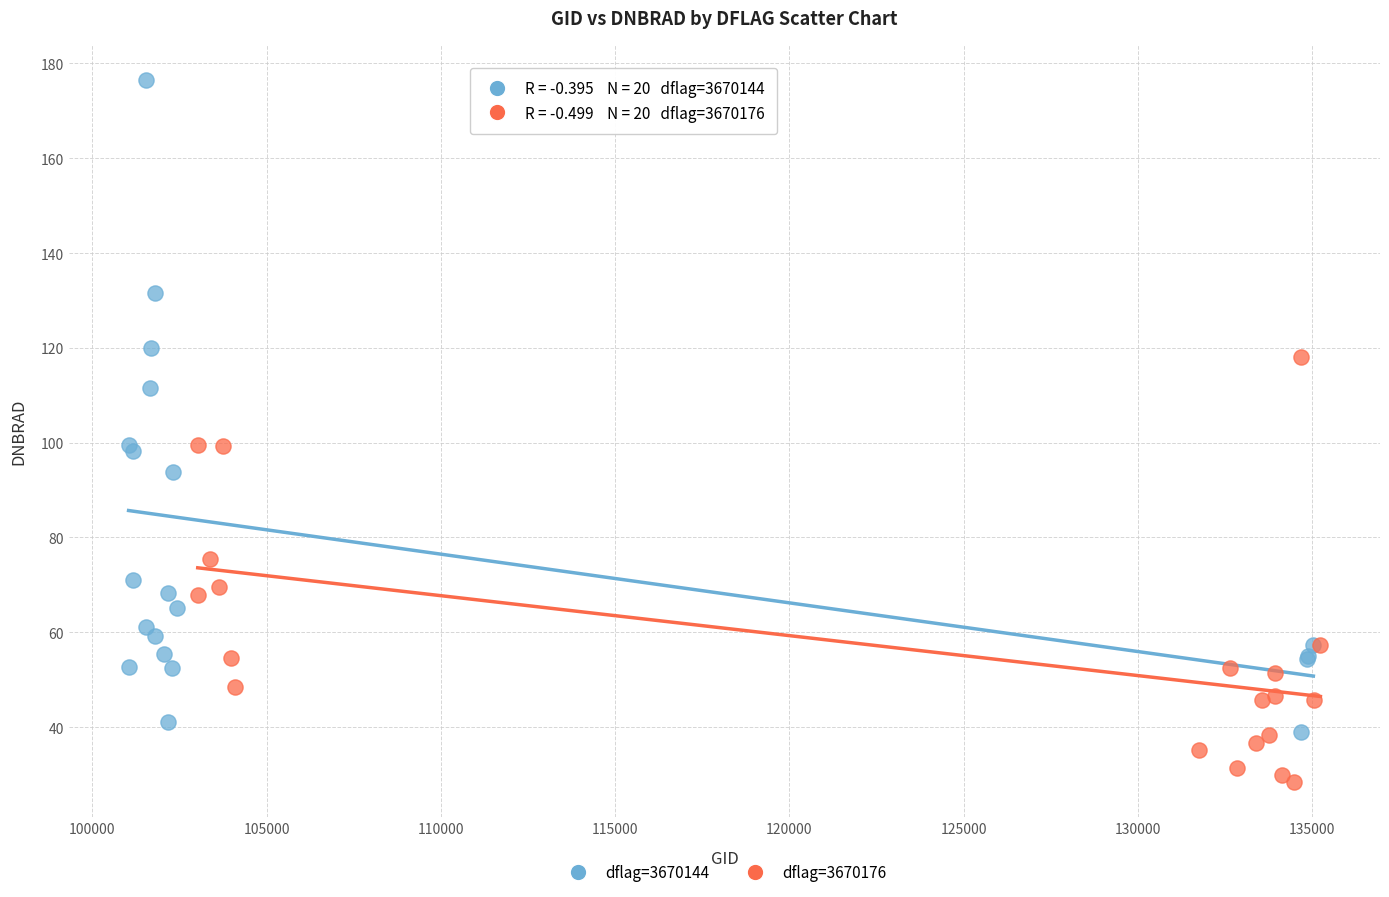

Which series reaches the minimum Y coordinate?

dflag=3670176